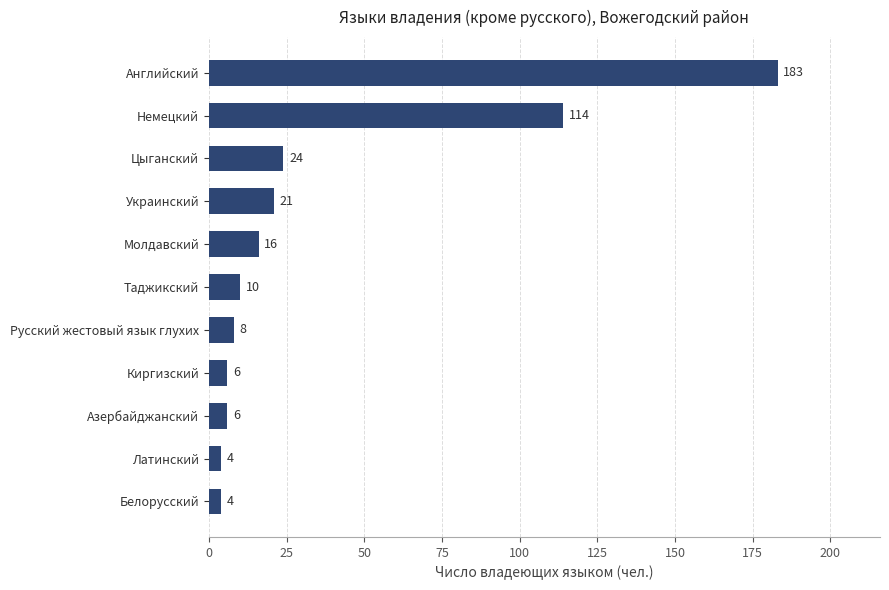

Reading bottom to top, transcribe all the data shown in this chart.

Белорусский=4	Латинский=4	Азербайджанский=6	Киргизский=6	Русский жестовый язык глухих=8	Таджикский=10	Молдавский=16	Украинский=21	Цыганский=24	Немецкий=114	Английский=183